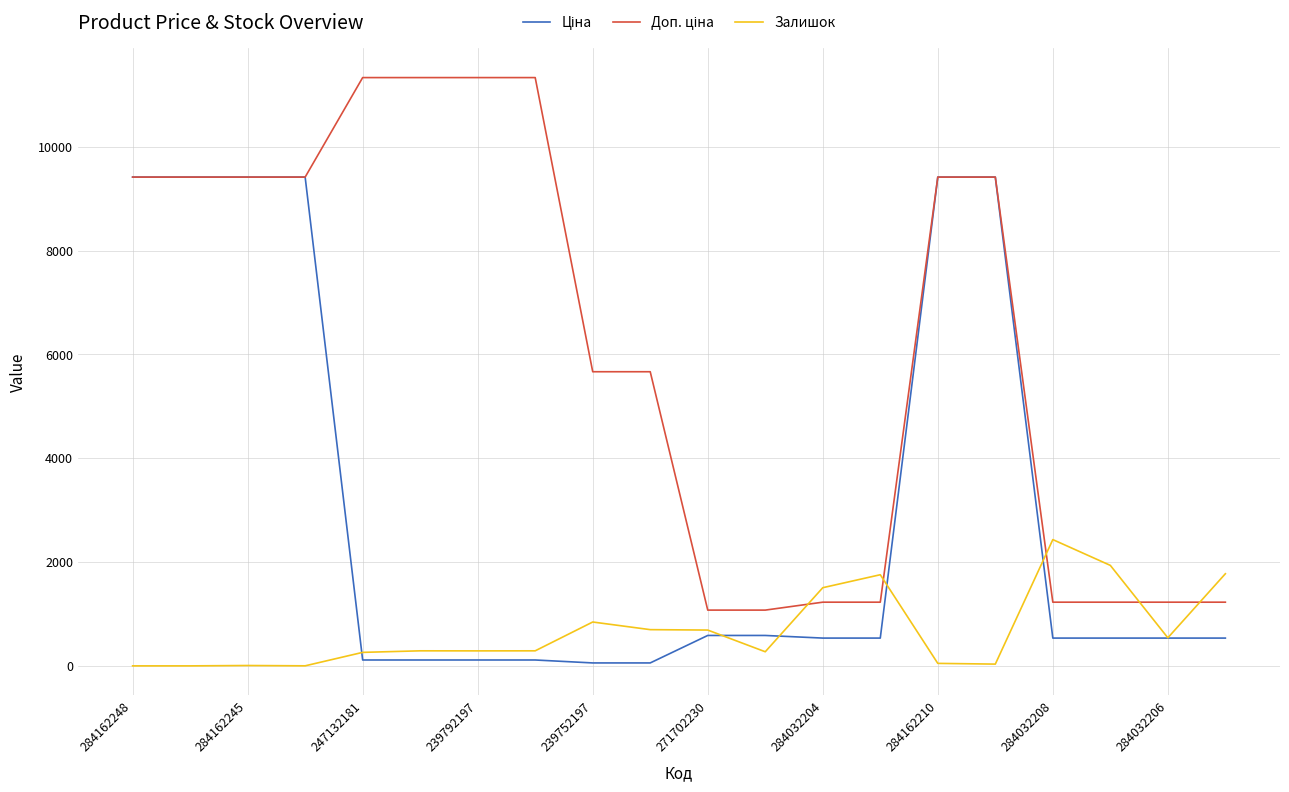

What is the greatest value displayed?

11334.0